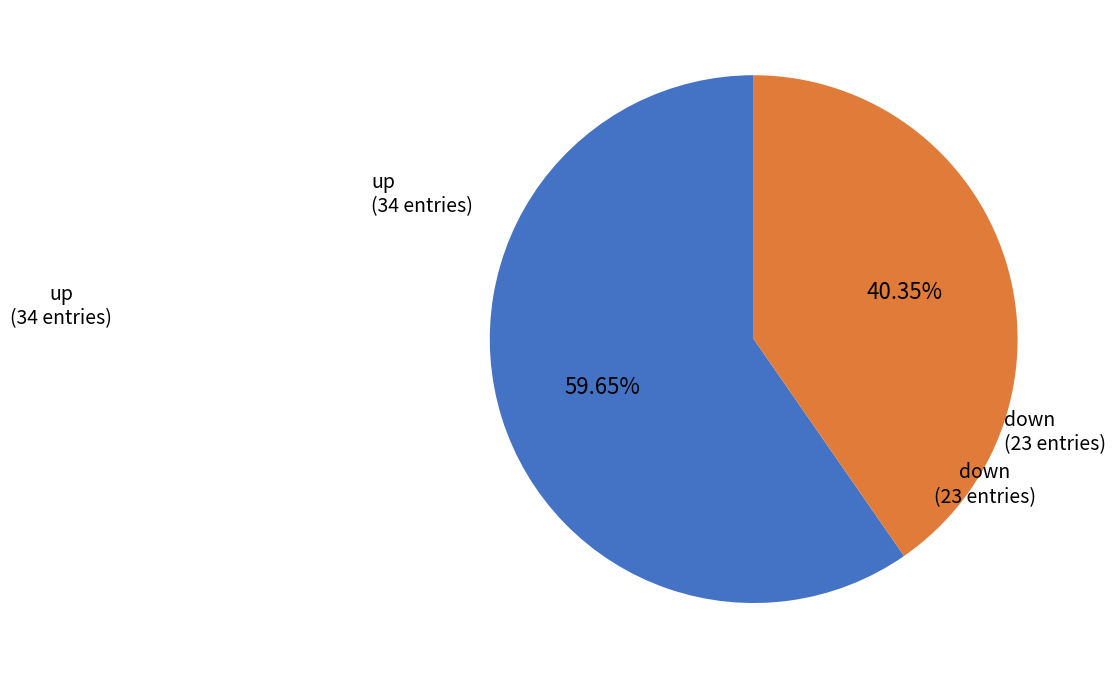

Is there any slice that represents more than half of the pie?

Yes